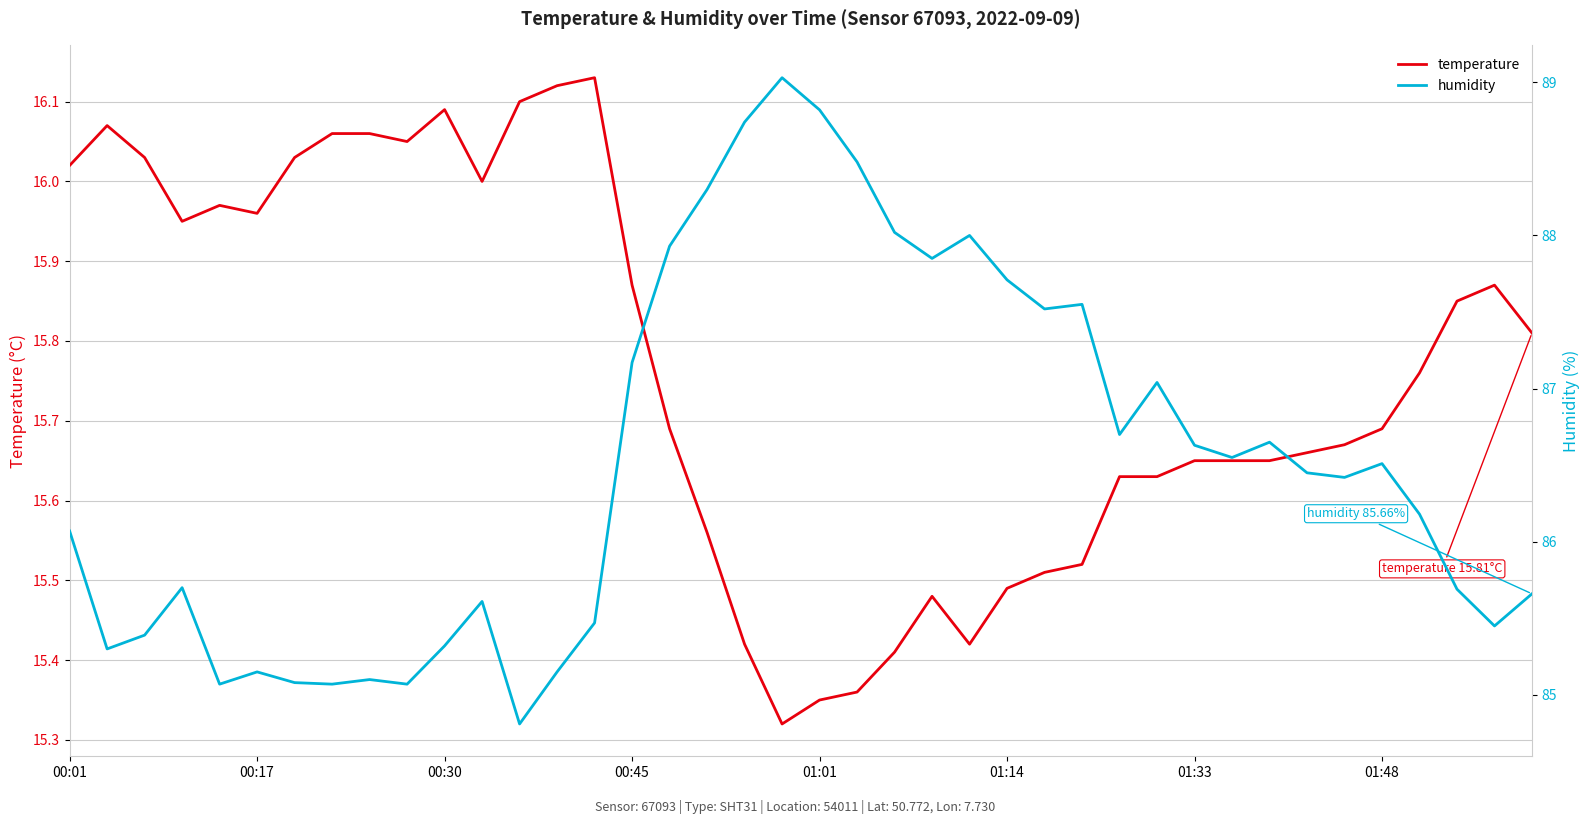

Does the chart have visible grid lines?

Yes